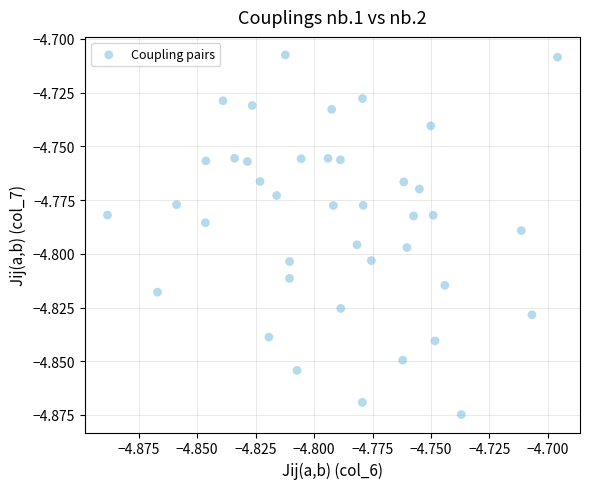

How many data points are displayed?

40